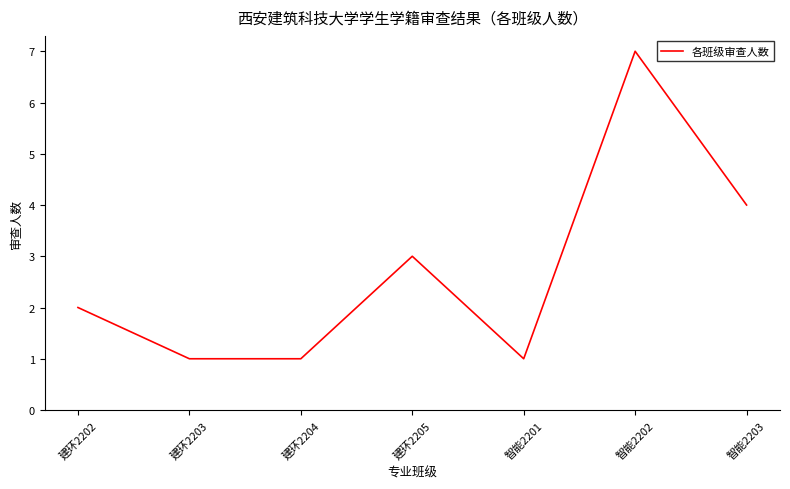

True or false: the data has more than 2 interior local peaks.

False